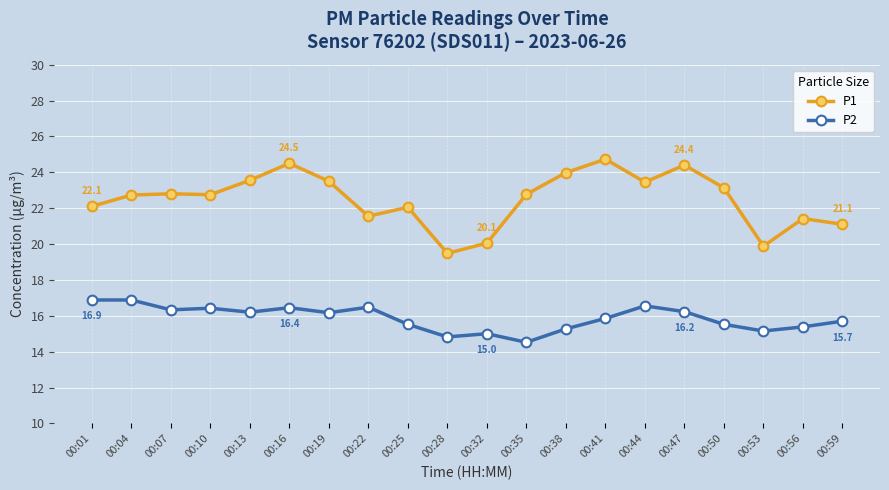

Which series has the widest spread of values?

P1